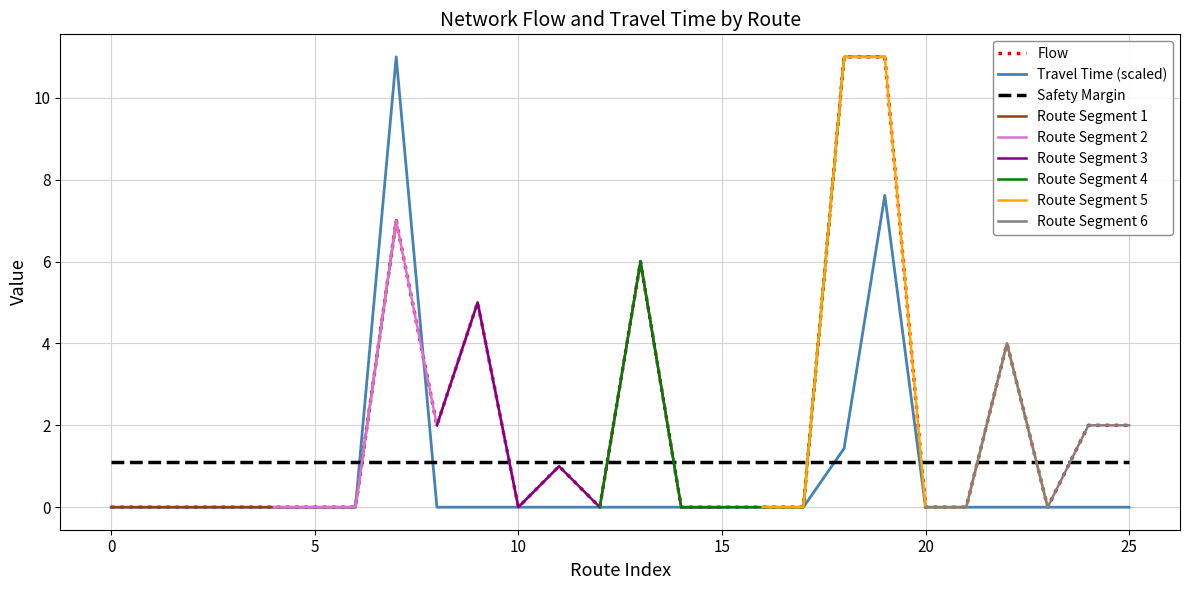

After their last crossing, which series has the higher values: Travel Time or Flow?

Flow